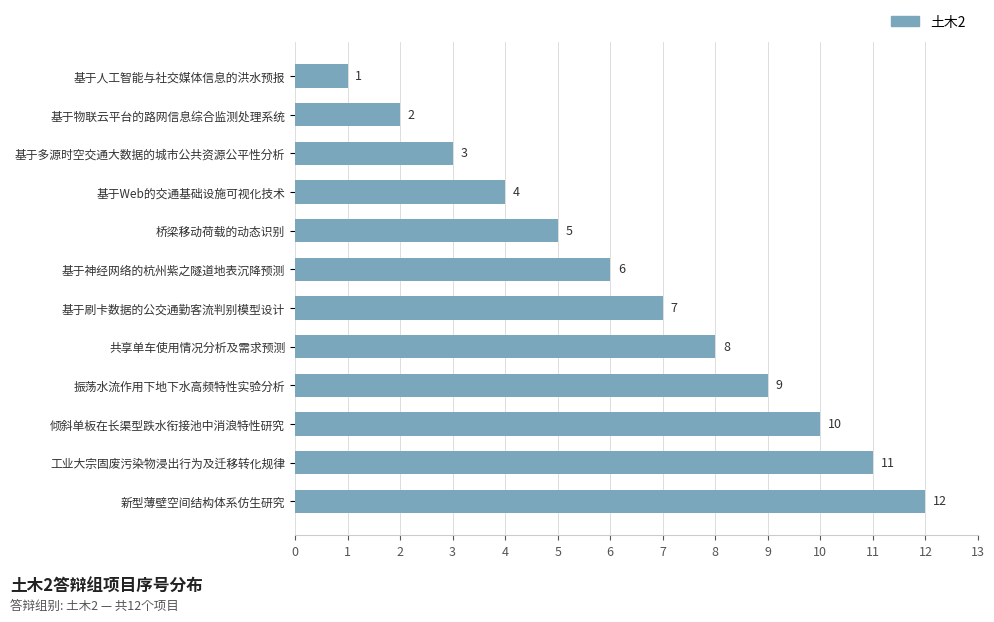

Which category has the highest value across all series?

新型薄壁空间结构体系仿生研究